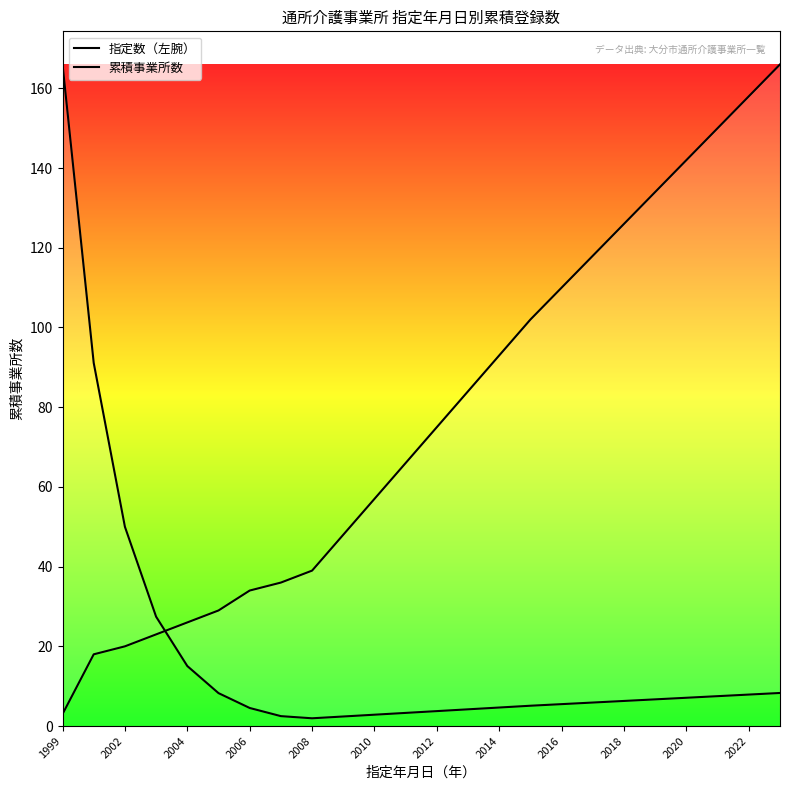

How many values in the 累積事業所数 series are below 75?

12